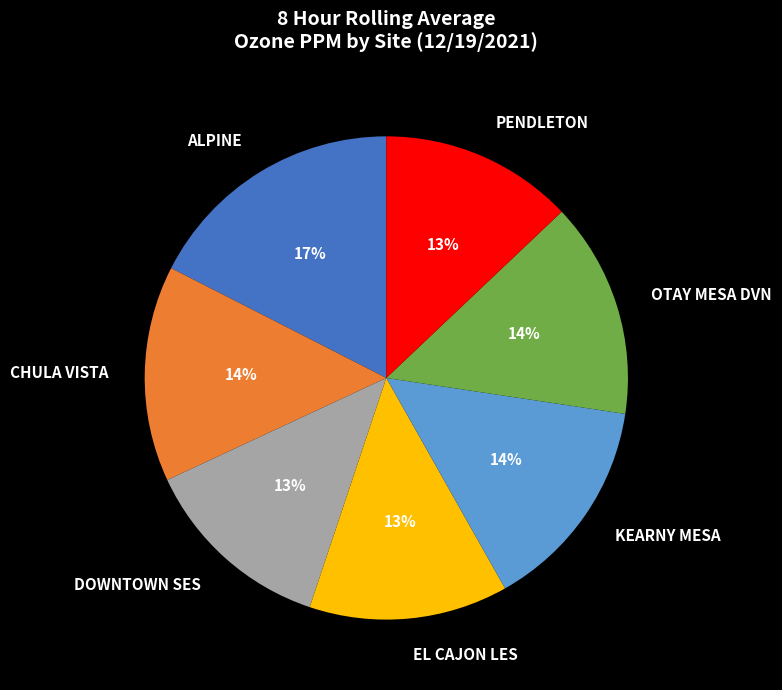

To the nearest percent, what is the combined percentage of OTAY MESA DVN and KEARNY MESA?

29%